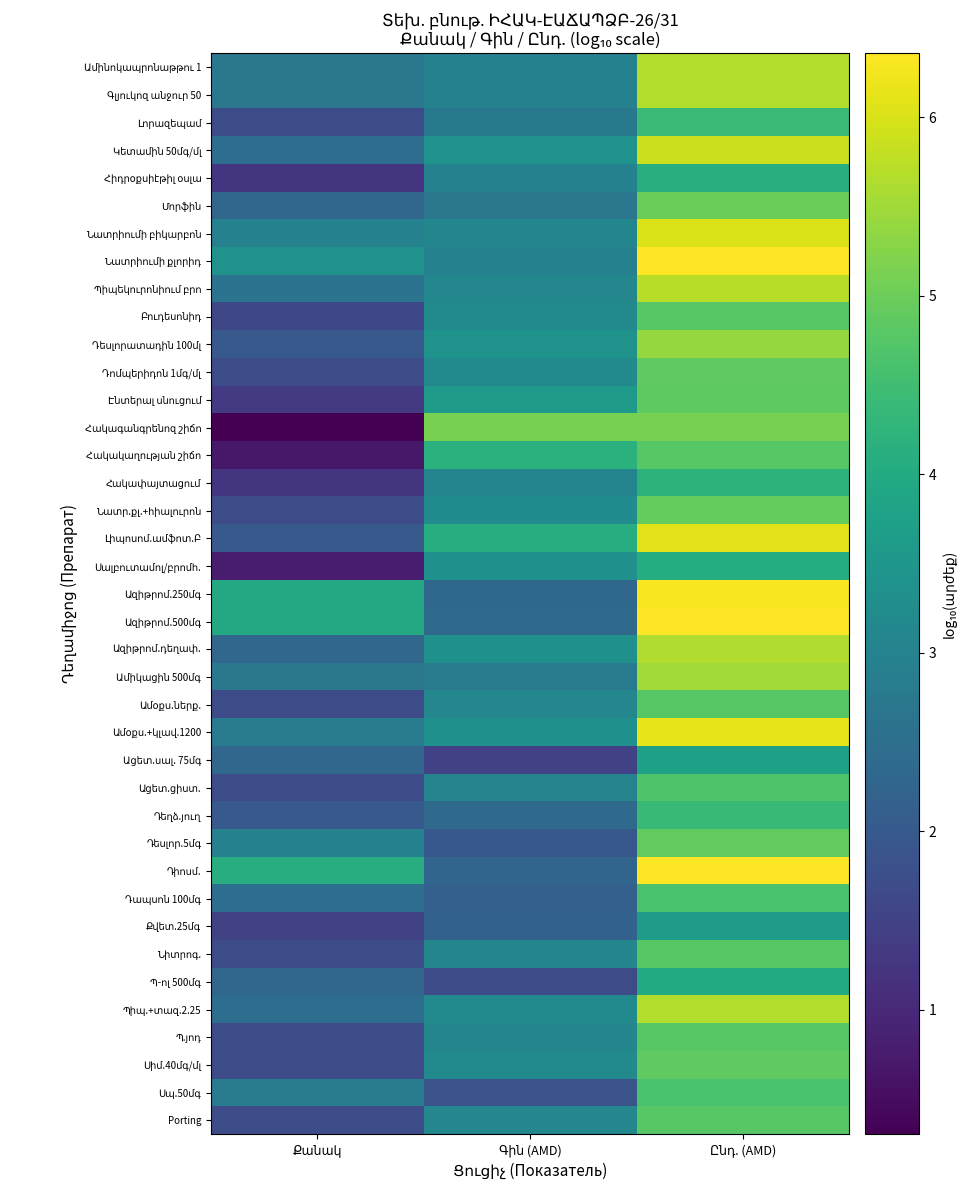

List the labels in order of Ազիթրոմ.դեղափ. value, smallest first.

Քանակ, Գին (AMD), Ընդ. (AMD)